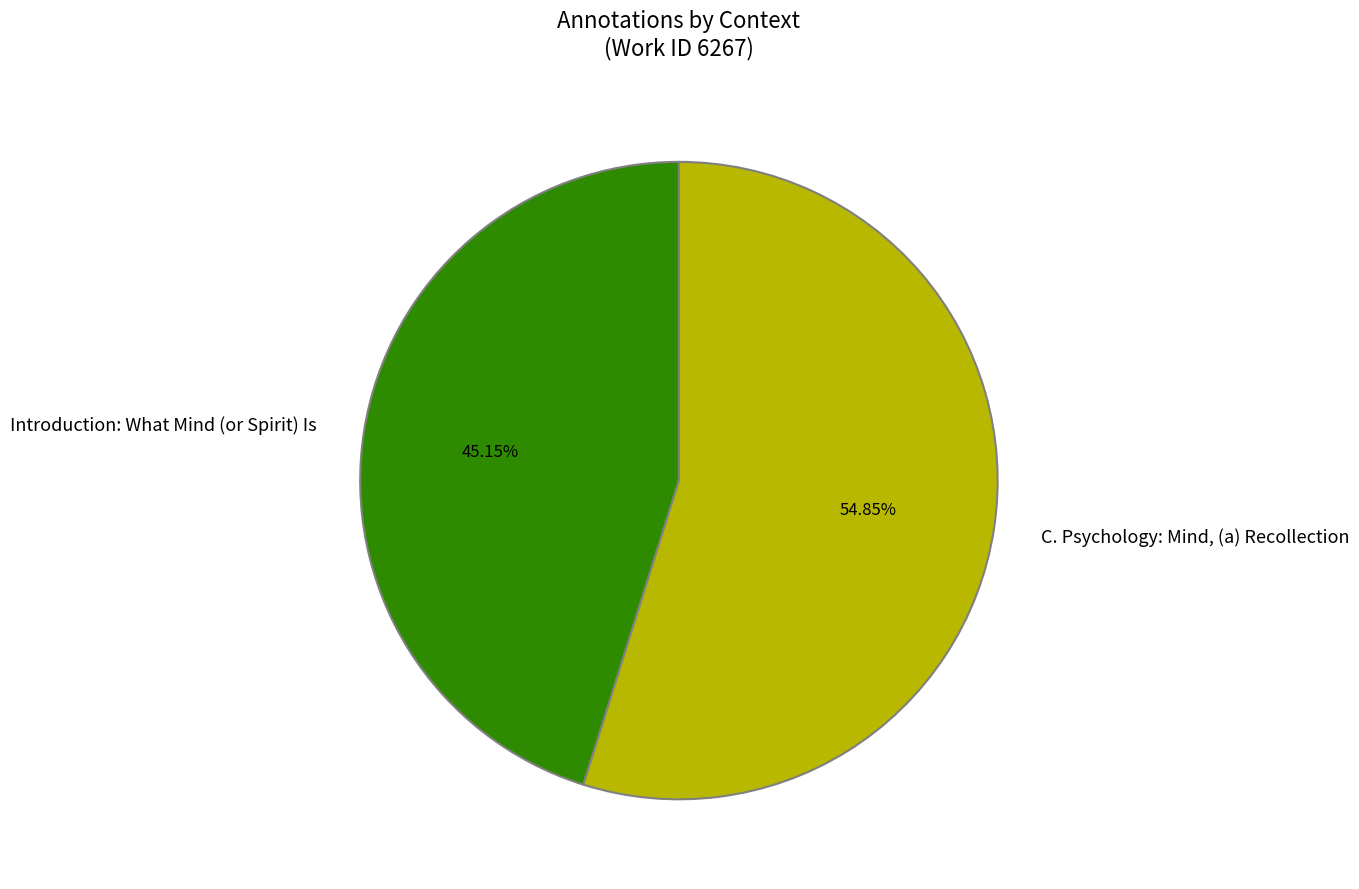

How many slices are in this pie chart?

2